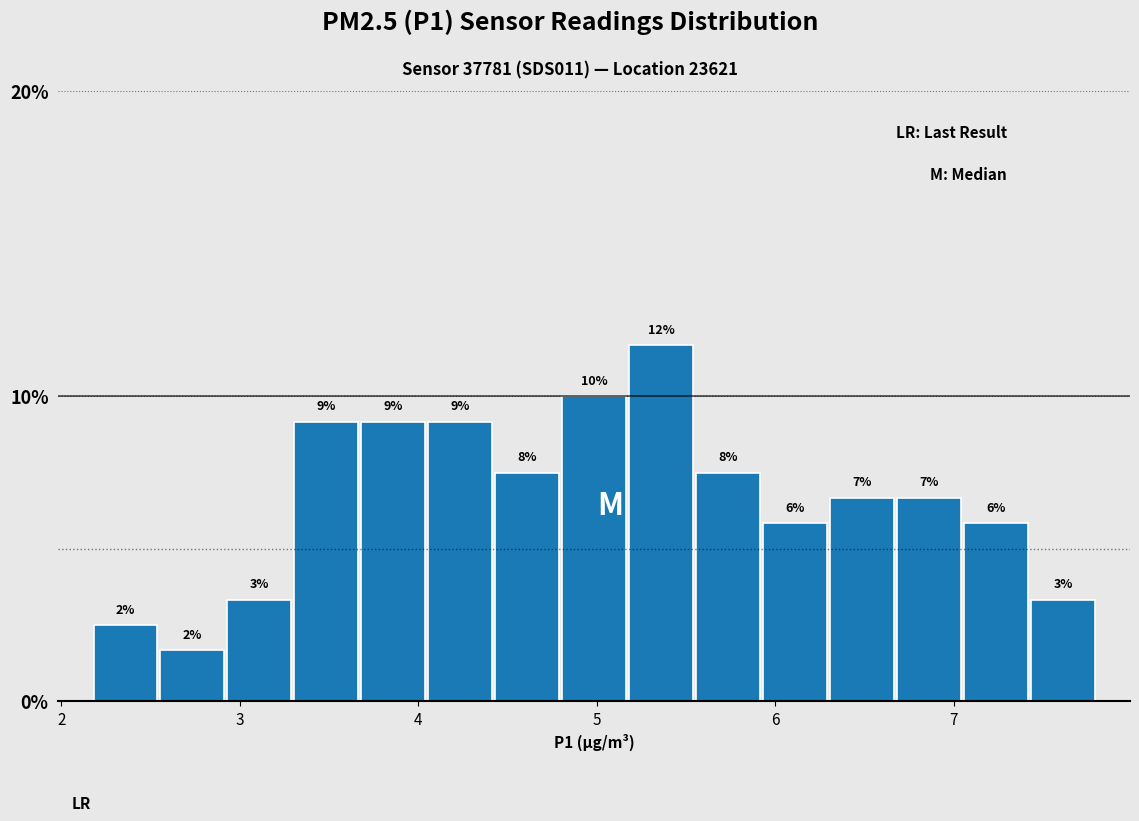

Read against the x-axis, roughly where is the centre of the tallest bar?

5.4